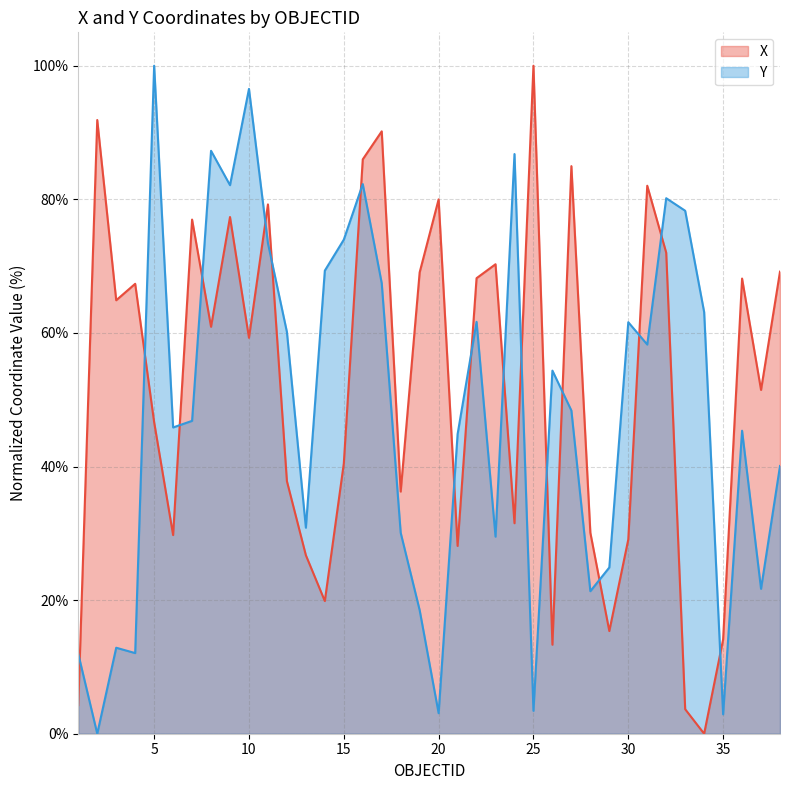

True or false: X has more than 1 interior local peaks.

True